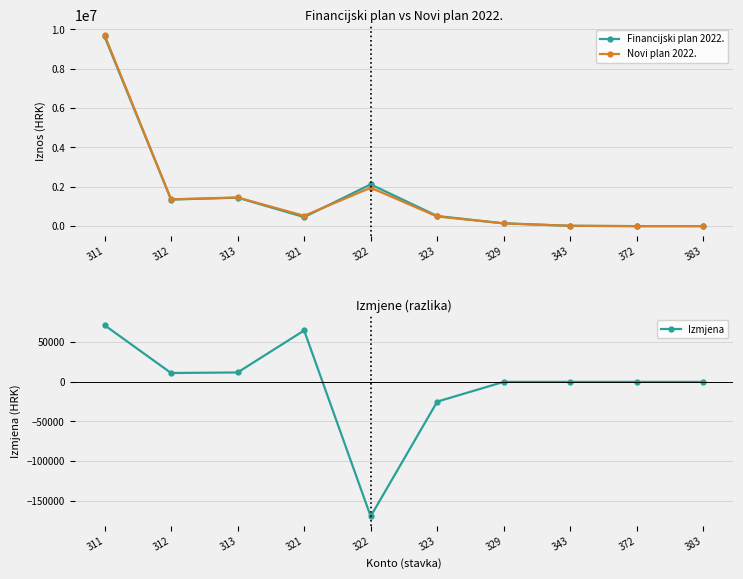

What is the value of the Novi plan 2022. point at the 2nd from the left?

1361200